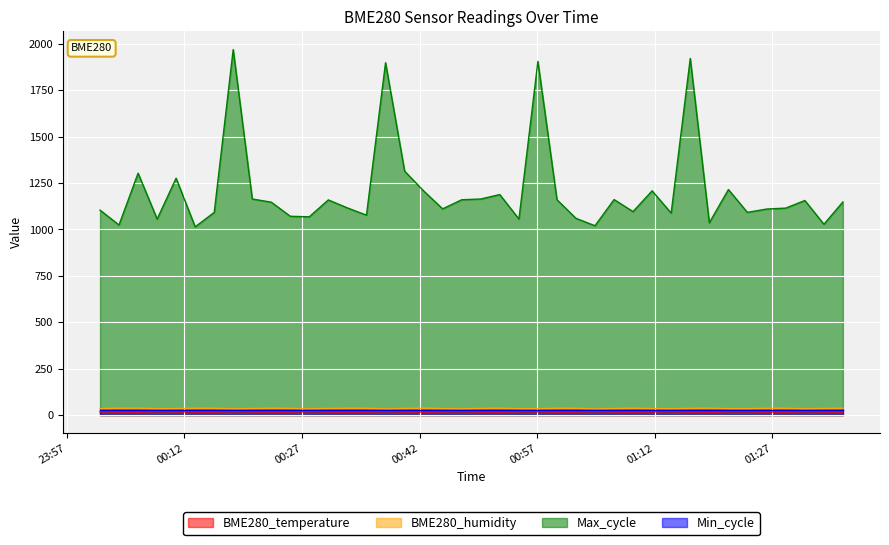

What is the difference between the maximum and minimum values in the BME280_temperature series?

1.9